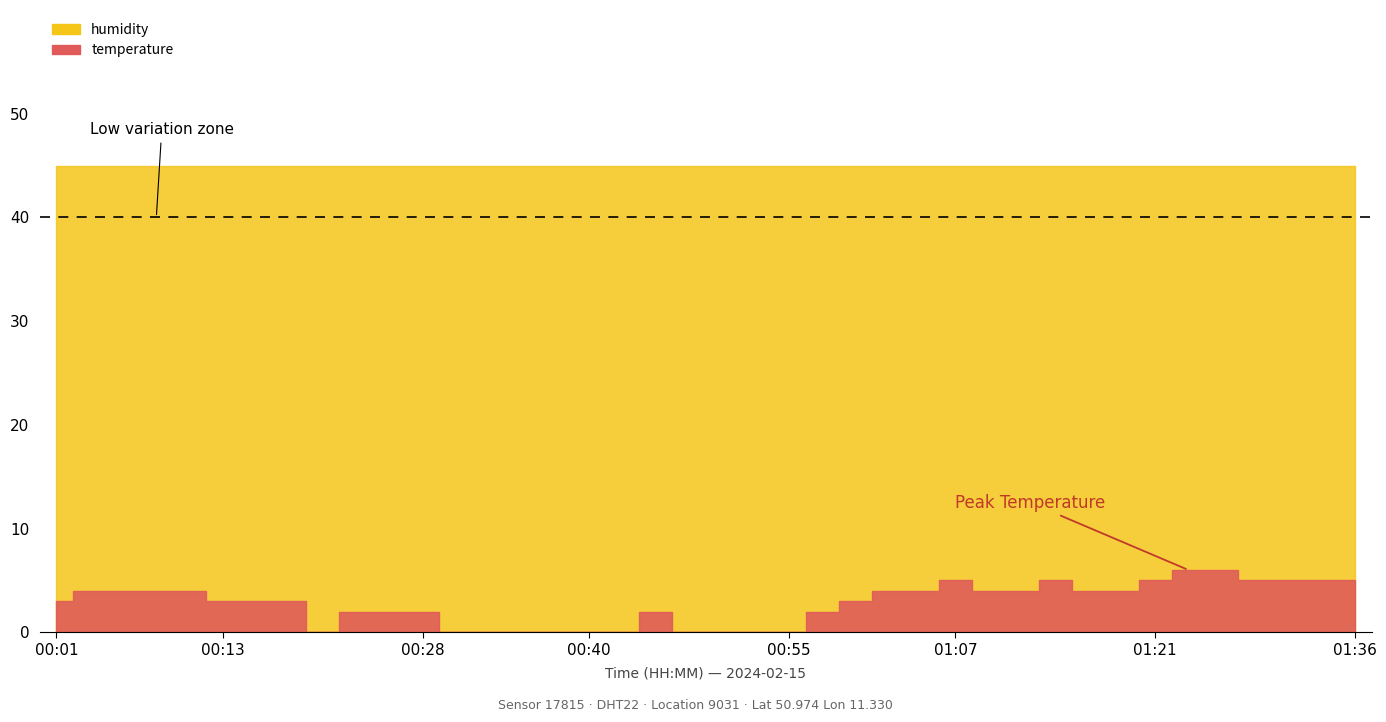

At which category is the sum across all series the highest?

01:24